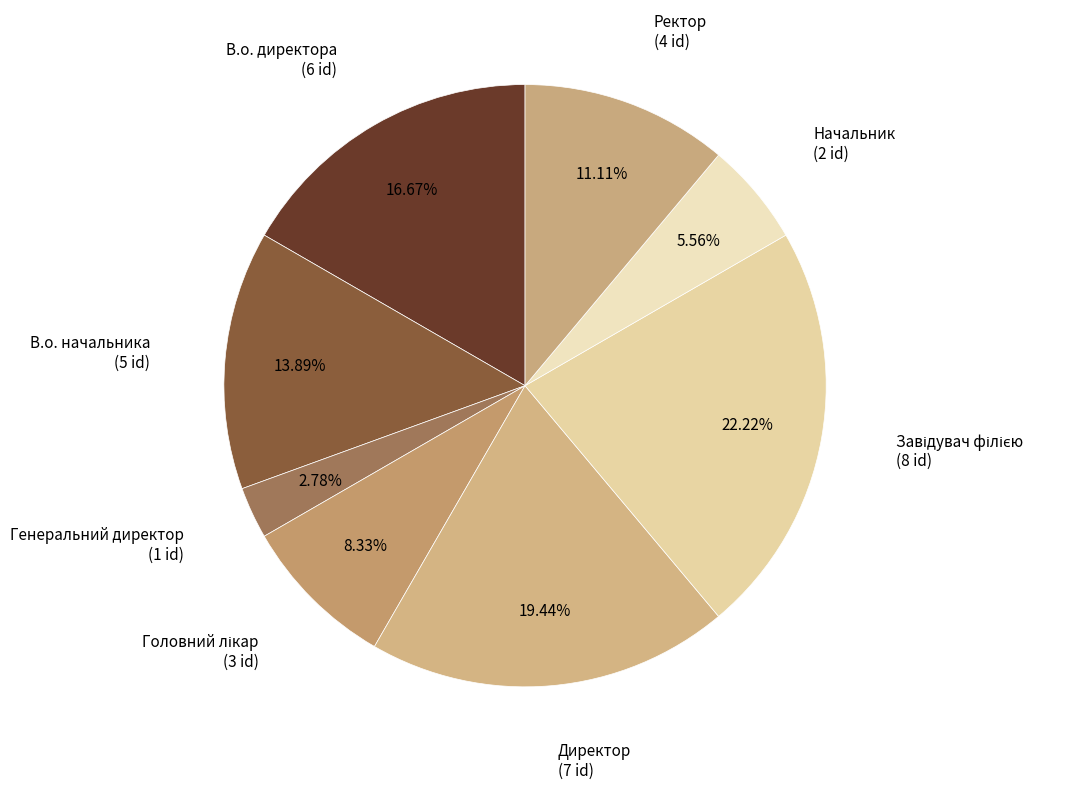

How many segments does this pie chart have?

8